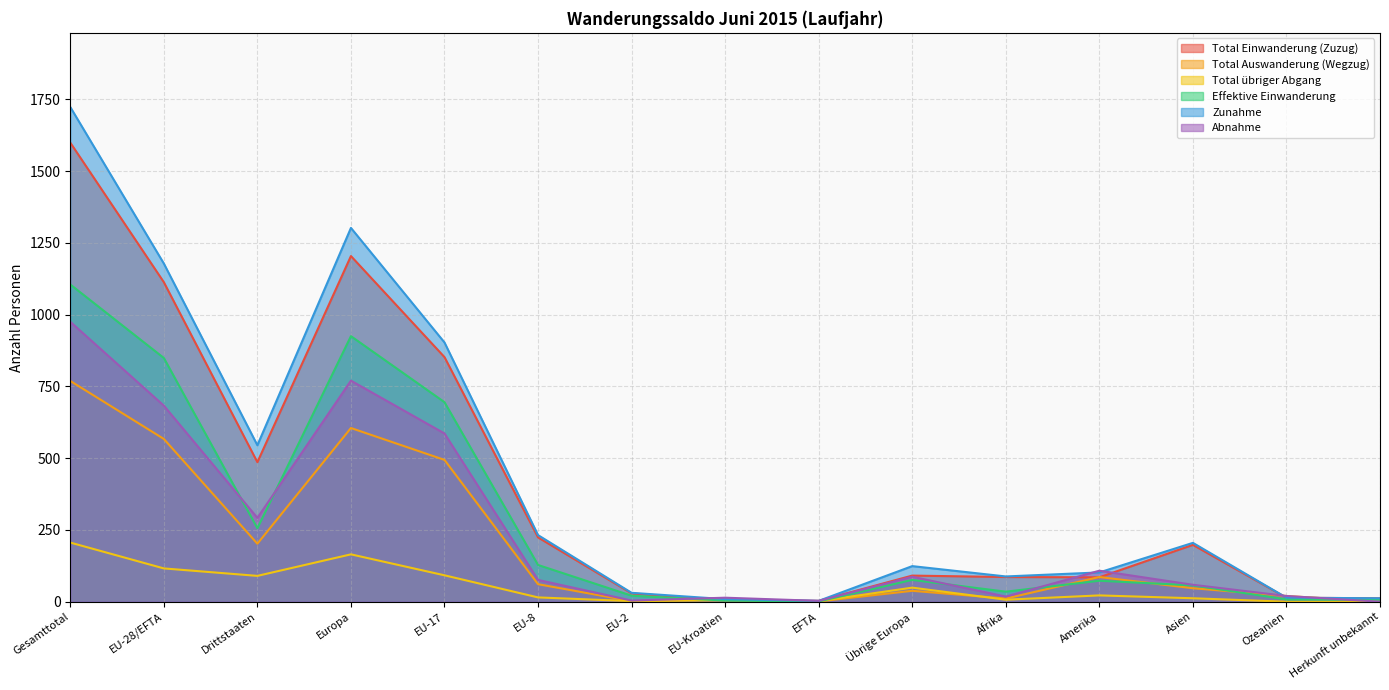

What is the sum of the Abnahme values at Amerika and EU-28/EFTA?

791